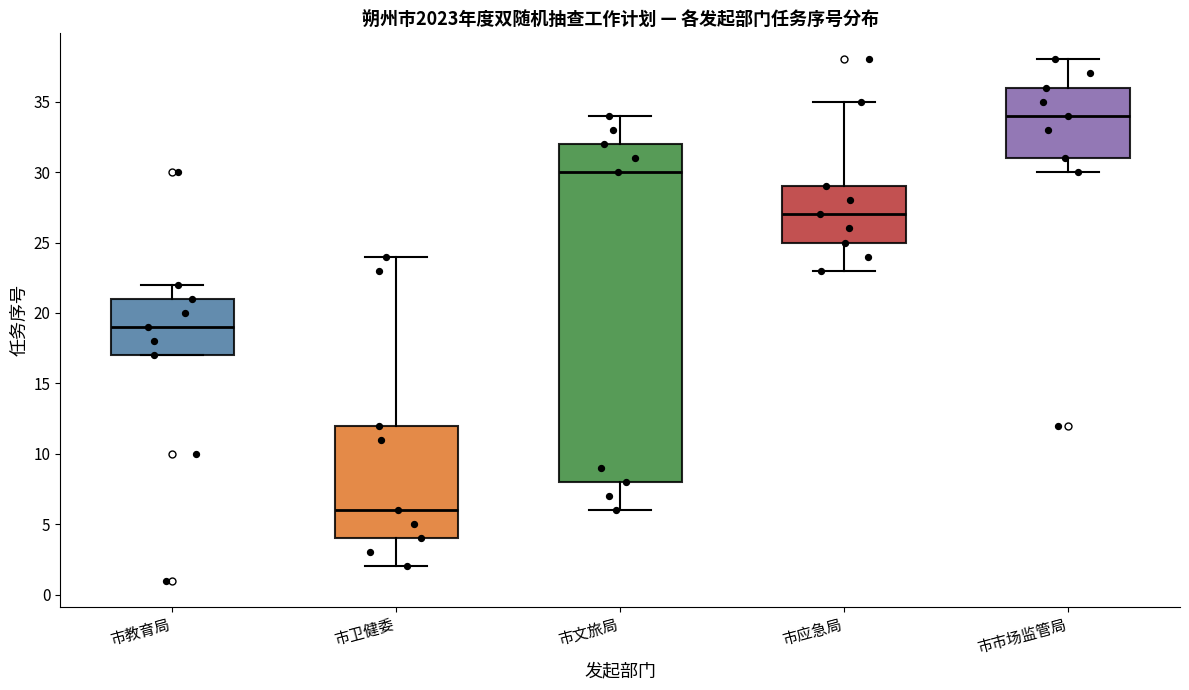

Reading left to right, read every box against the y-axis: the position of its median line, the range the box covers, and the ends of its whiskers. The values are not printed on the chart, so give them approximately, as read against the axis.

市教育局: median 19, box 17 to 21, whiskers 17 to 22
市卫健委: median 6, box 4 to 12, whiskers 2 to 24
市文旅局: median 30, box 8 to 32, whiskers 6 to 34
市应急局: median 27, box 25 to 29, whiskers 23 to 35
市市场监管局: median 34, box 31 to 36, whiskers 30 to 38